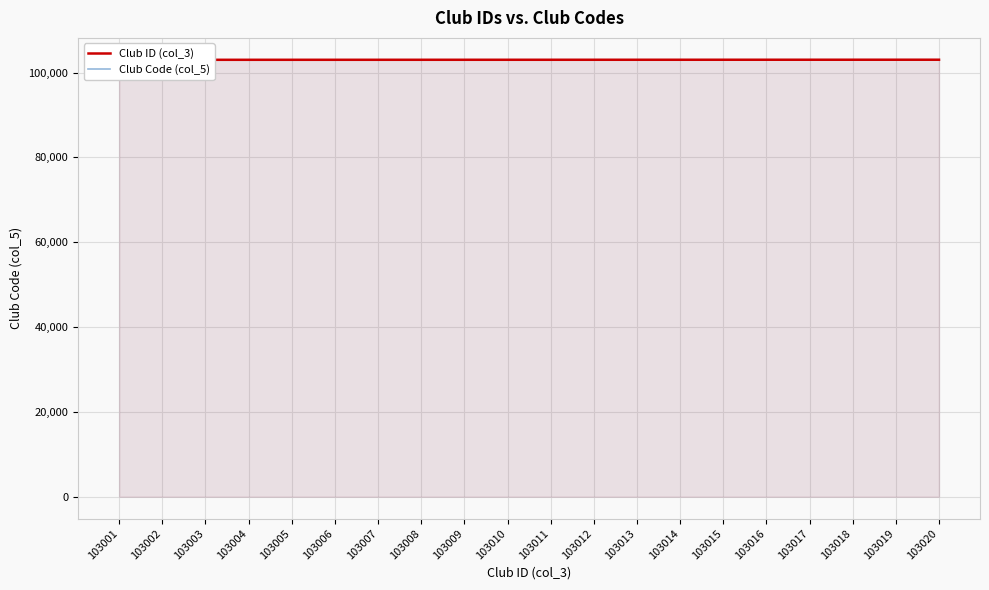

At which label does Club ID (col_3) first exceed 103011?

103012